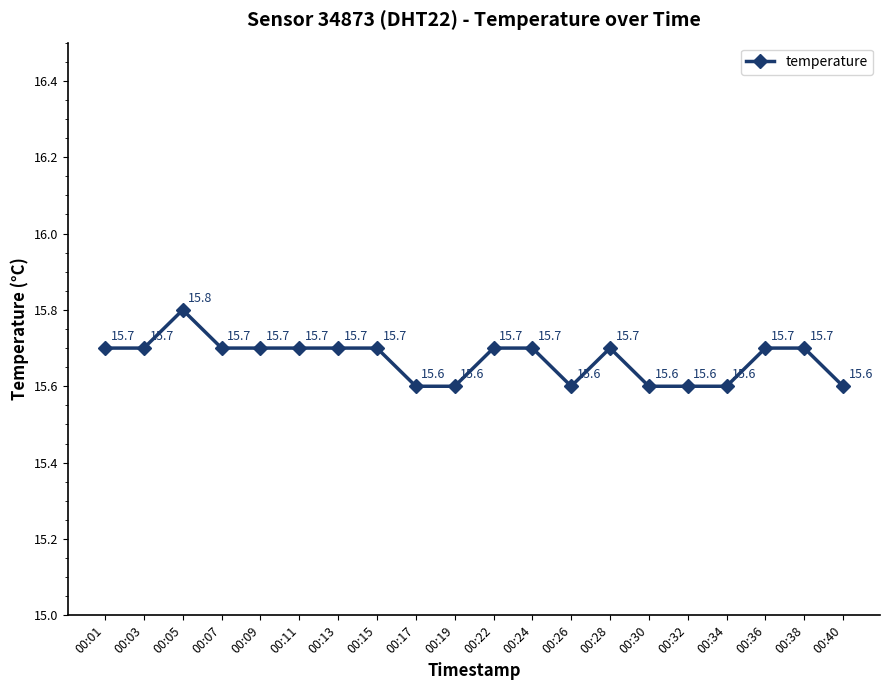

Reading left to right, transcribe all the data shown in this chart.

15.7	15.7	15.8	15.7	15.7	15.7	15.7	15.7	15.6	15.6	15.7	15.7	15.6	15.7	15.6	15.6	15.6	15.7	15.7	15.6